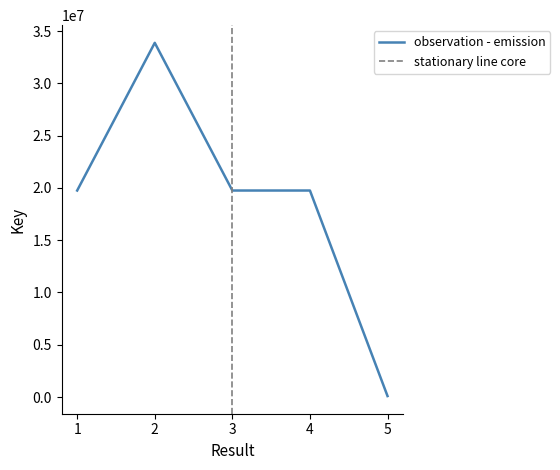

The value at 4 is 19750563. True or false?

True